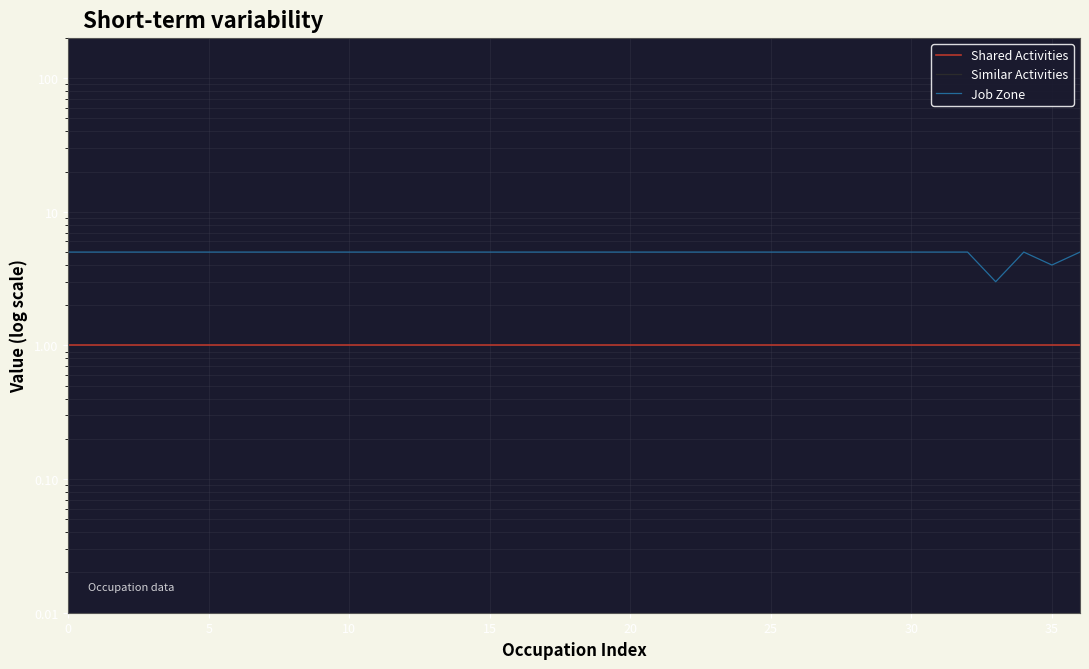

Rank the series by their average value, from lowest to highest.

Similar Activities, Shared Activities, Job Zone